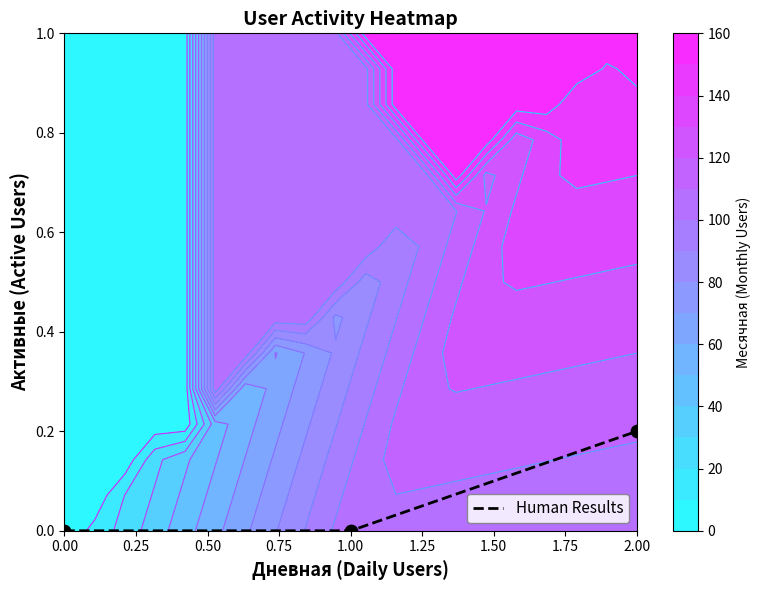

Which has a higher value, 0.25 or 0.00?

0.25